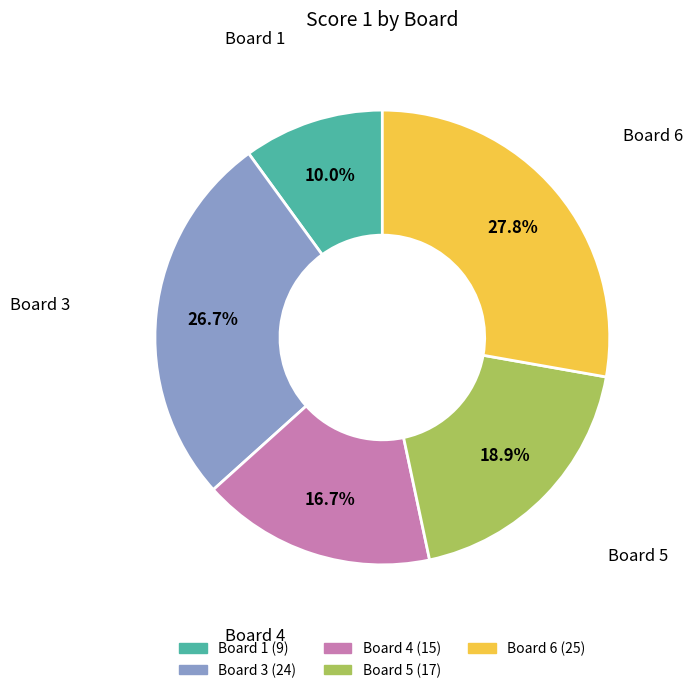

Is there a majority slice in this chart?

No